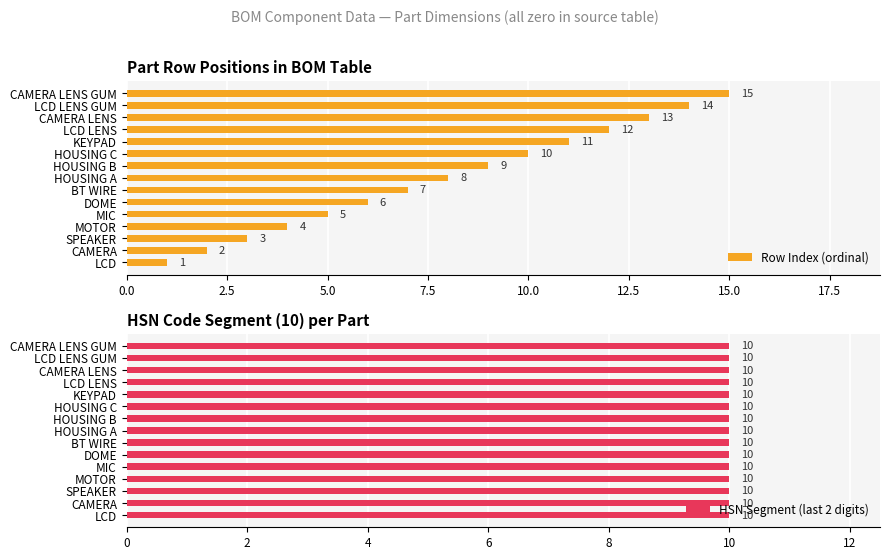

What is the approximate value of Row Index (ordinal) at MOTOR, to the nearest 5?

5